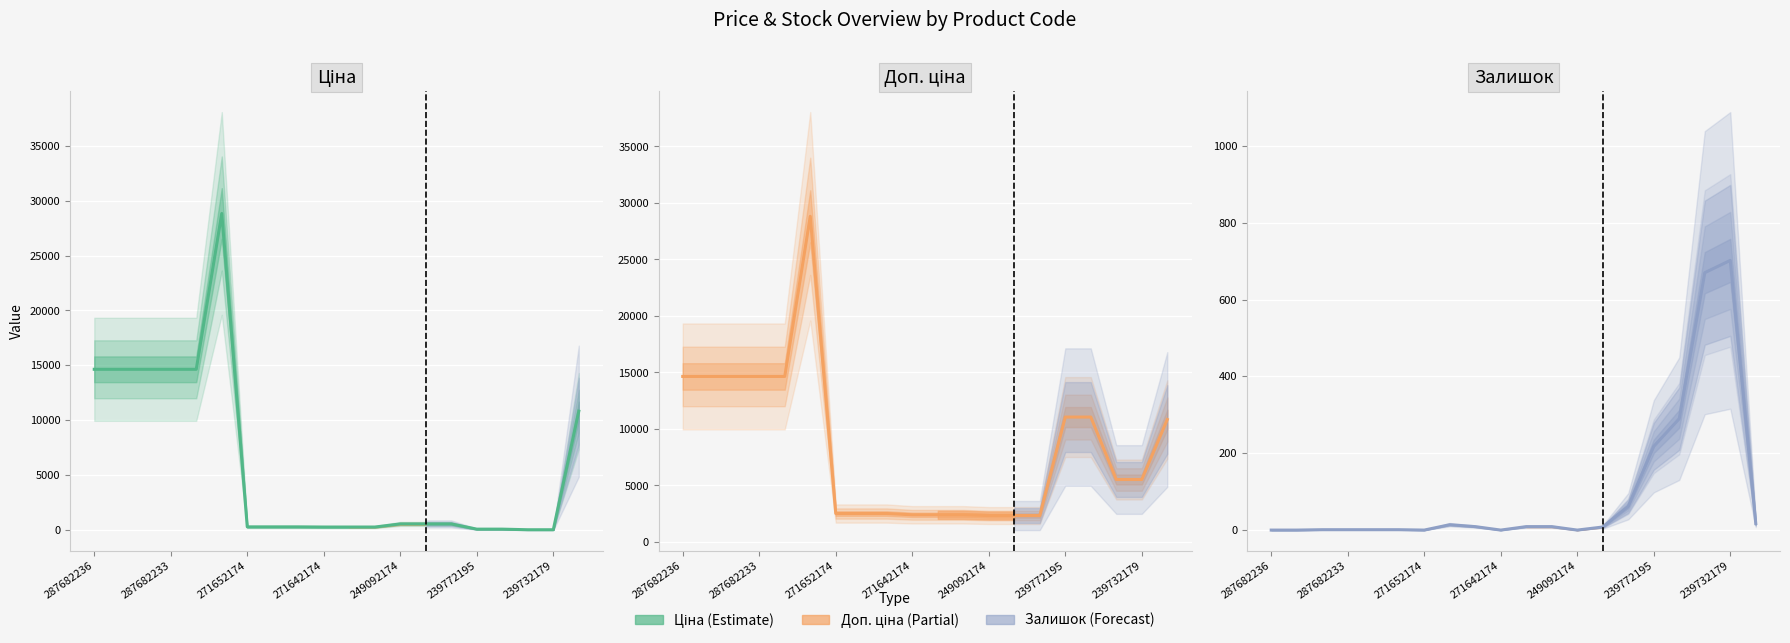

Which series has the largest total across all categories?

Доп. ціна